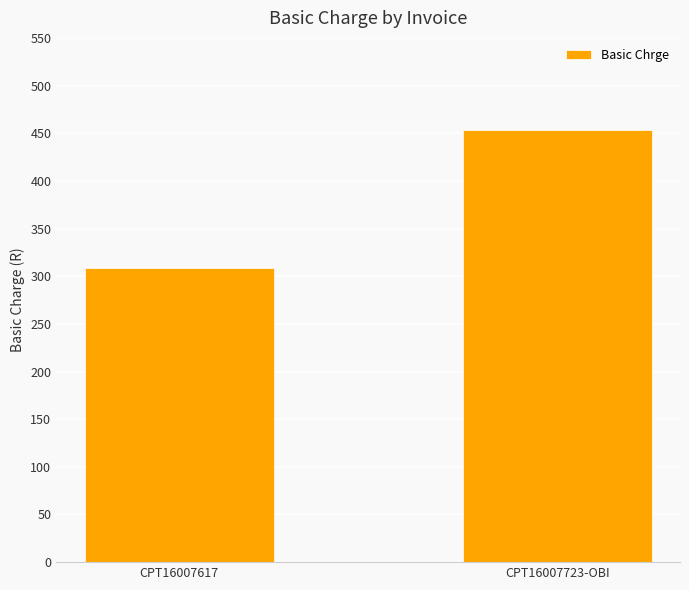

What position from the left is CPT16007723-OBI?

2